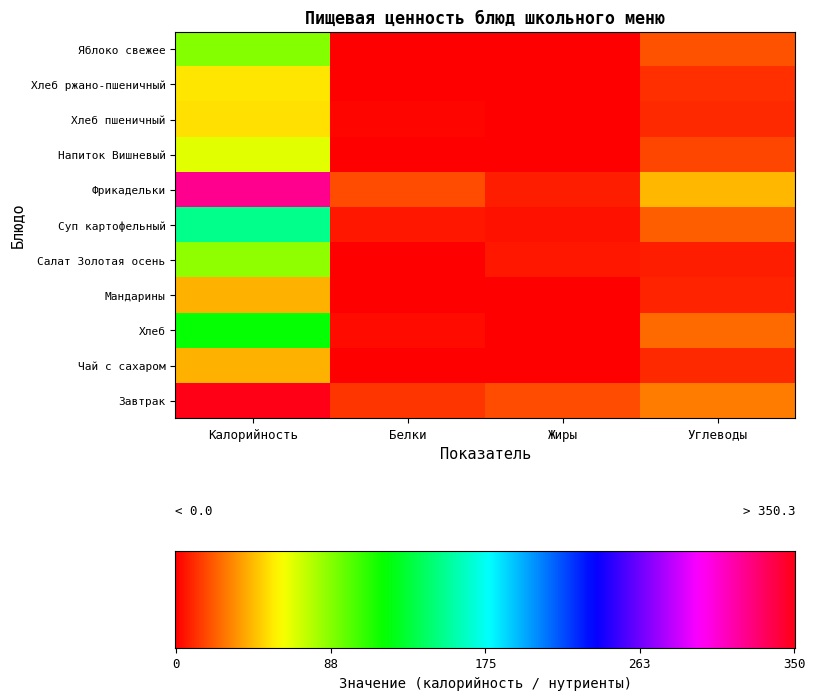

What is the average value of the Хлеб series?

36.7